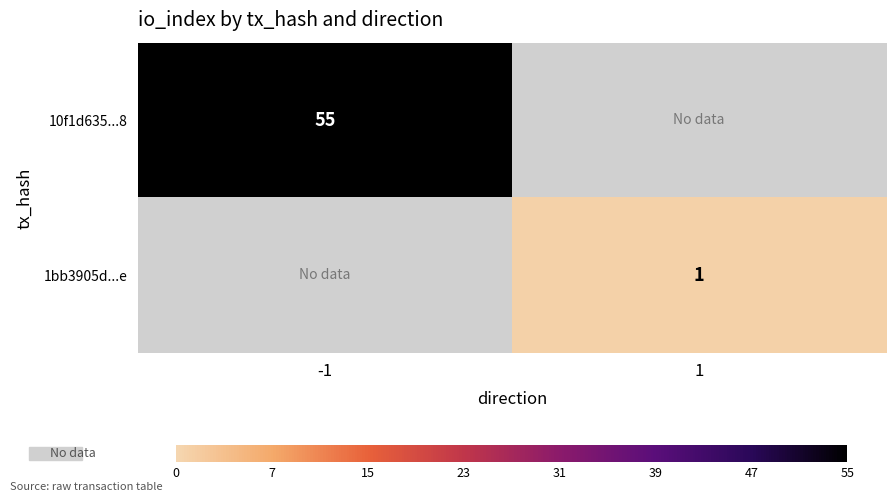

How many categories are shown in the chart?

2